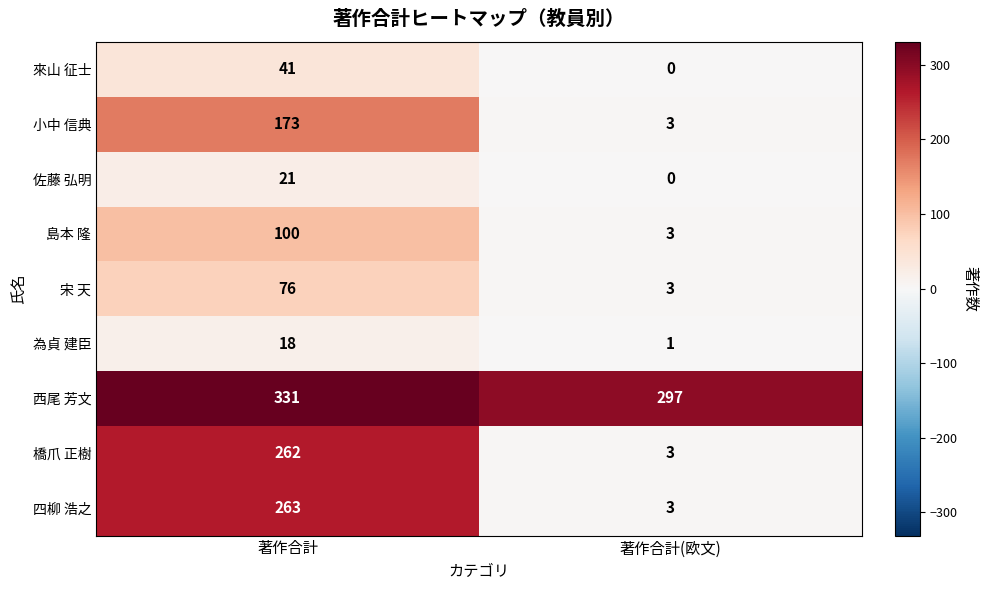

The value of 島本 隆 at 著作合計 is 134. True or false?

False